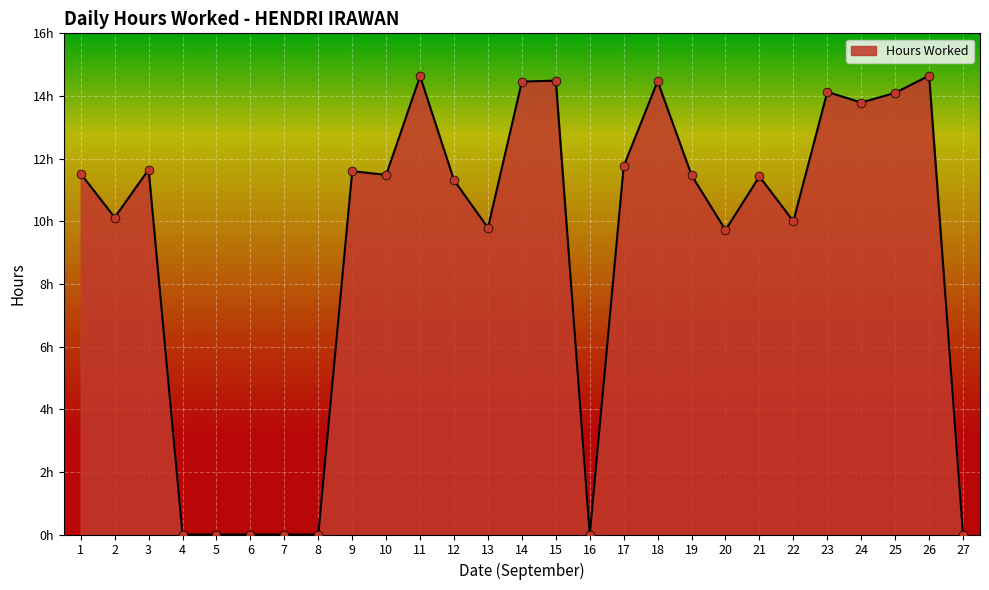

What is the change in value from 1 to 26?

+3.1